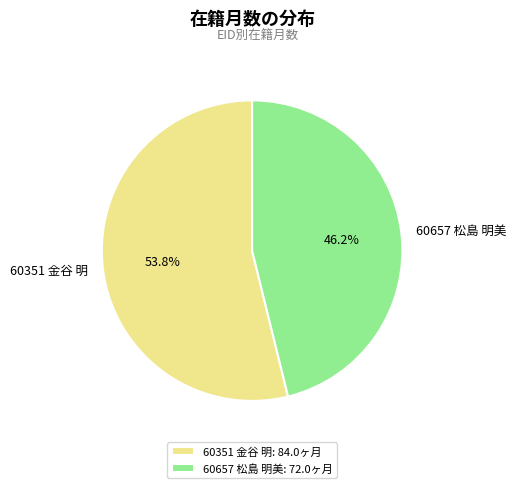

Does 60351 金谷 明 account for over 50% of the chart?

Yes